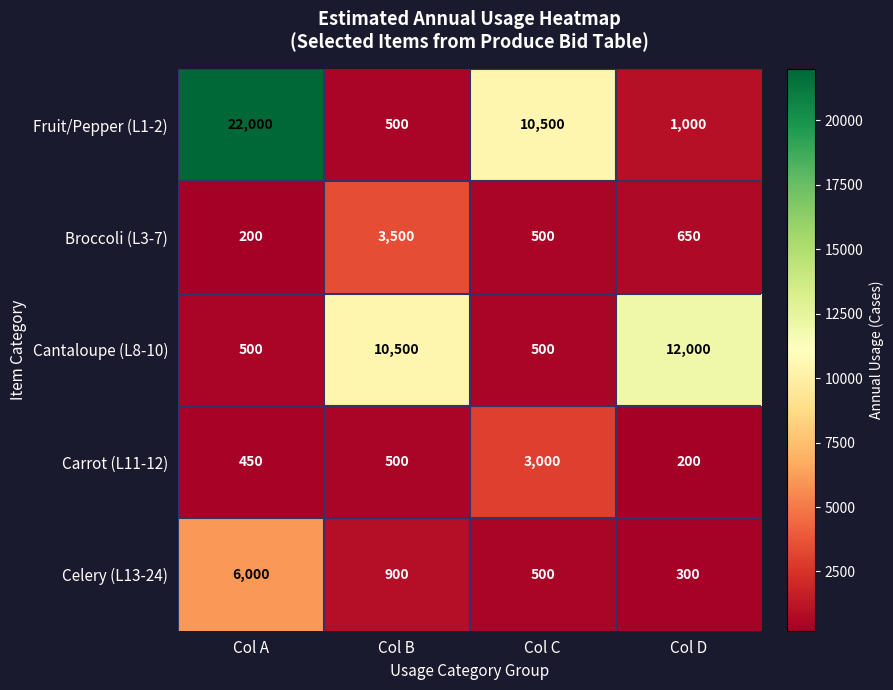

What is the difference between the maximum and second lowest values in the Carrot (L11-12) series?

2550